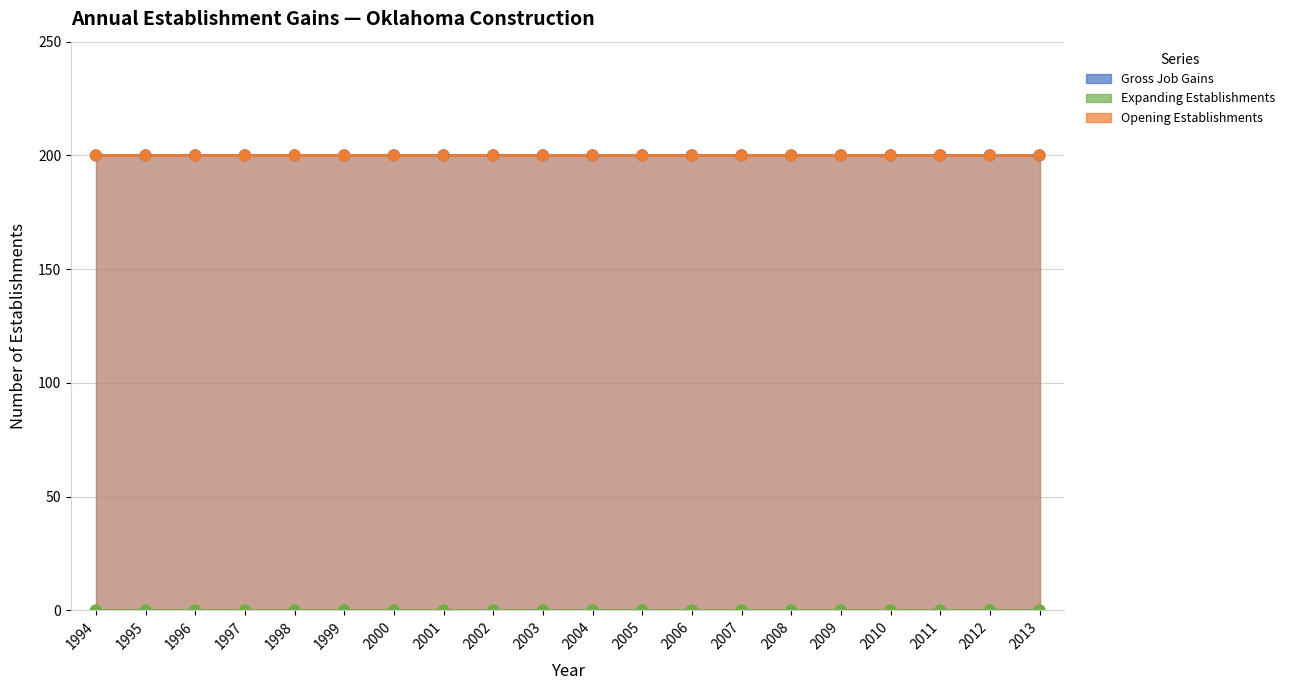

Which series has the largest Y range (max minus min)?

Gross Job Gains